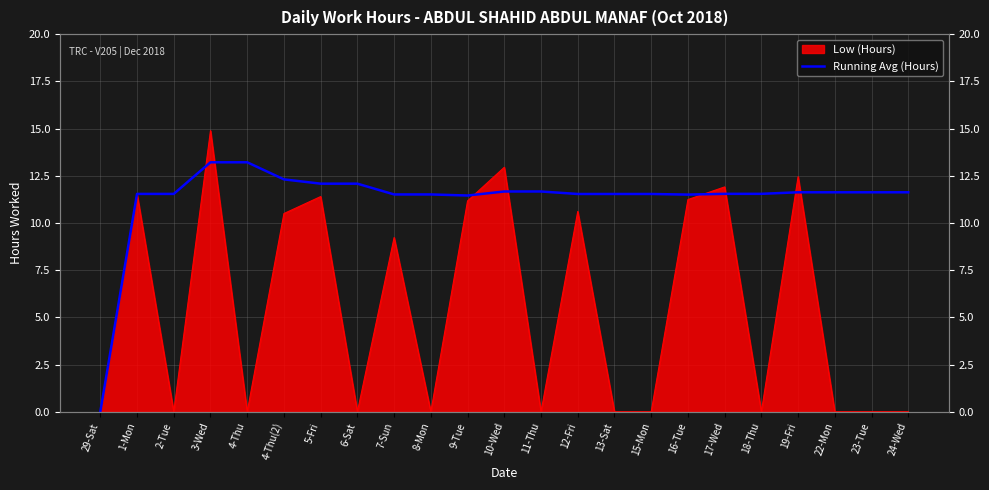

What is the sum of all values?

259.5